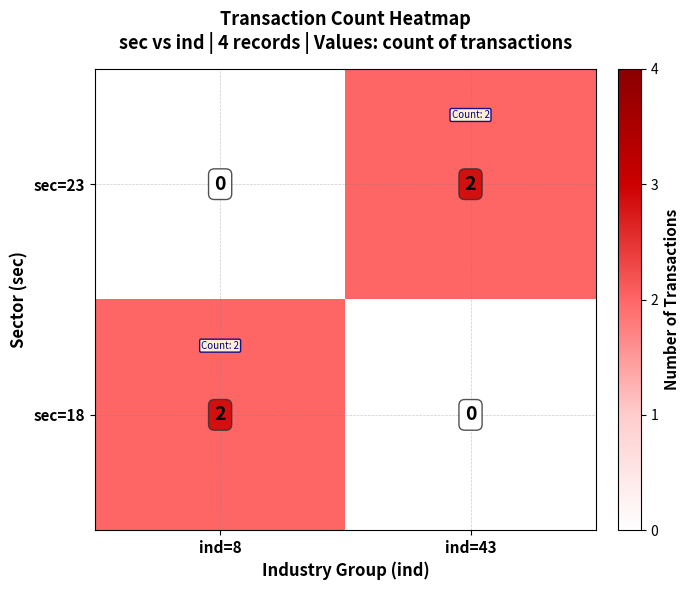

Where is sec=23 nearest to the value 1?

ind=8